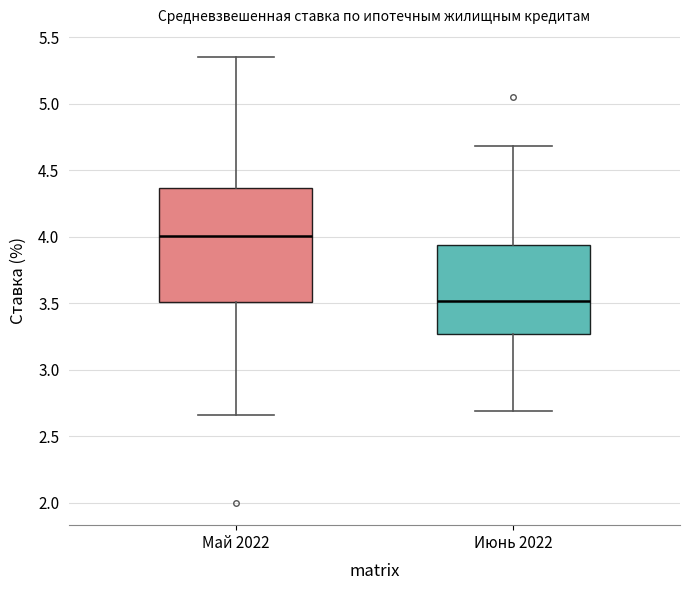

Where is the lower edge of the box for Июнь 2022 on the y-axis? The values are not printed on the chart, so give them approximately, as read against the axis.

3.25